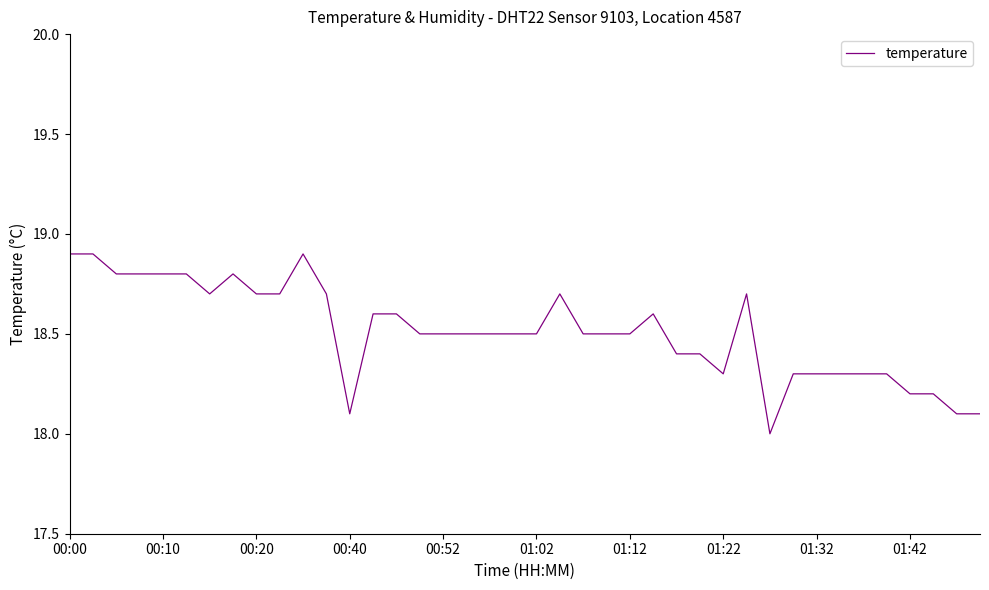

Is this an area chart (filled region under the line)?

No